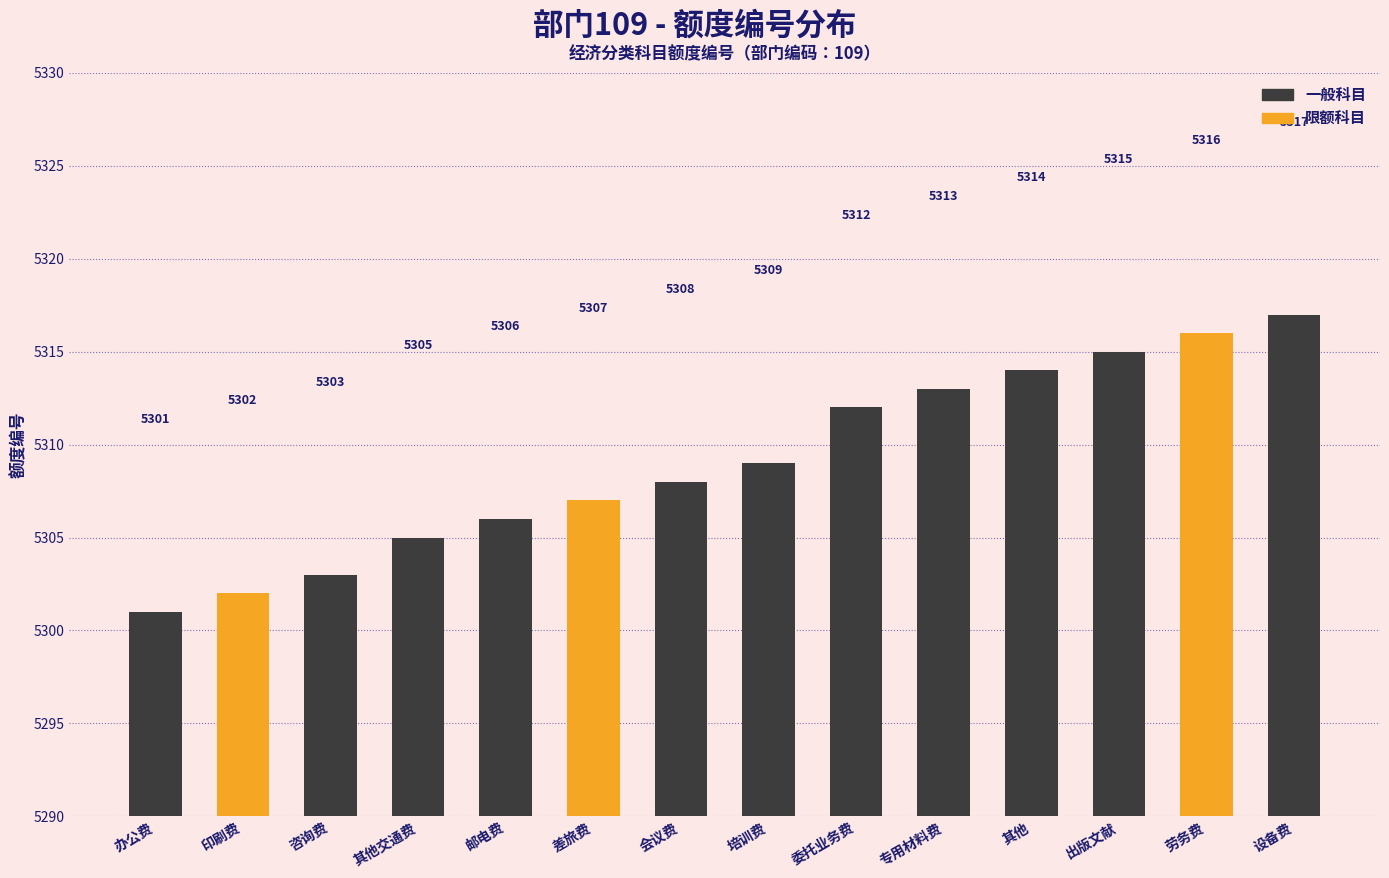

What is the greatest value displayed?

5317